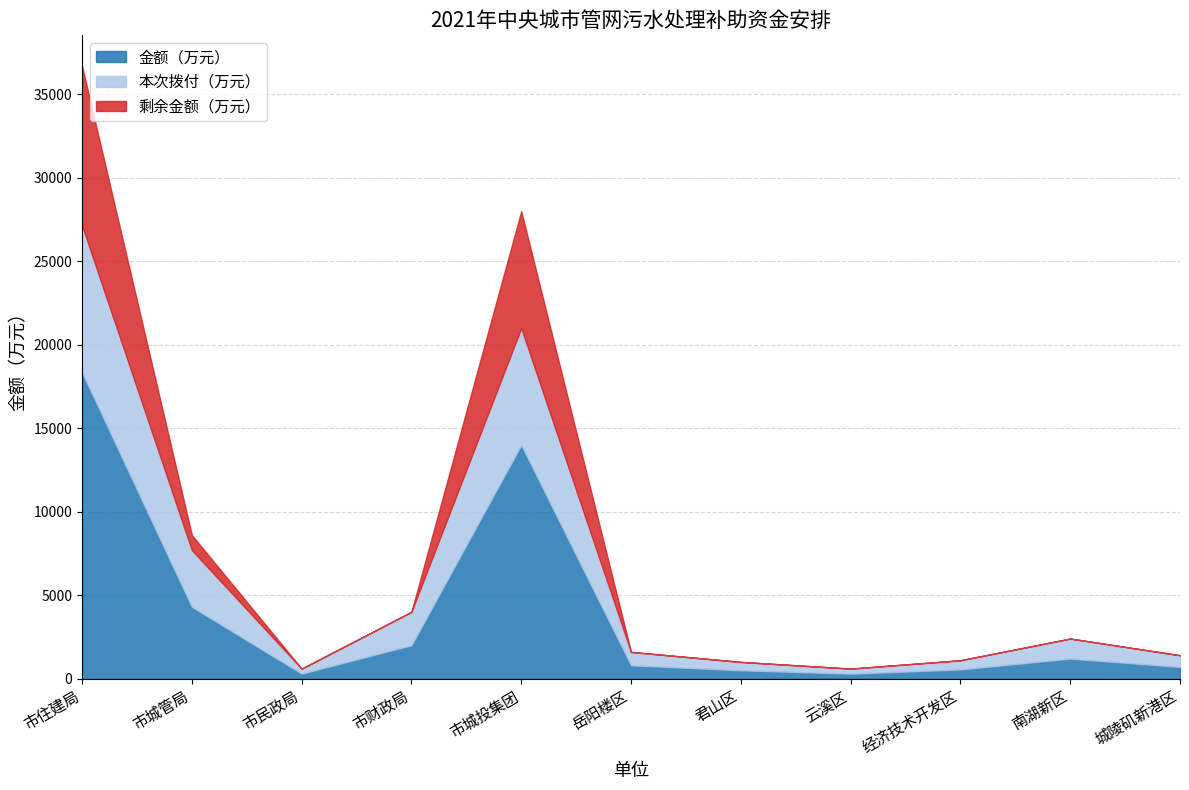

True or false: 金额（万元） and 本次拨付（万元） intersect in this chart.

False